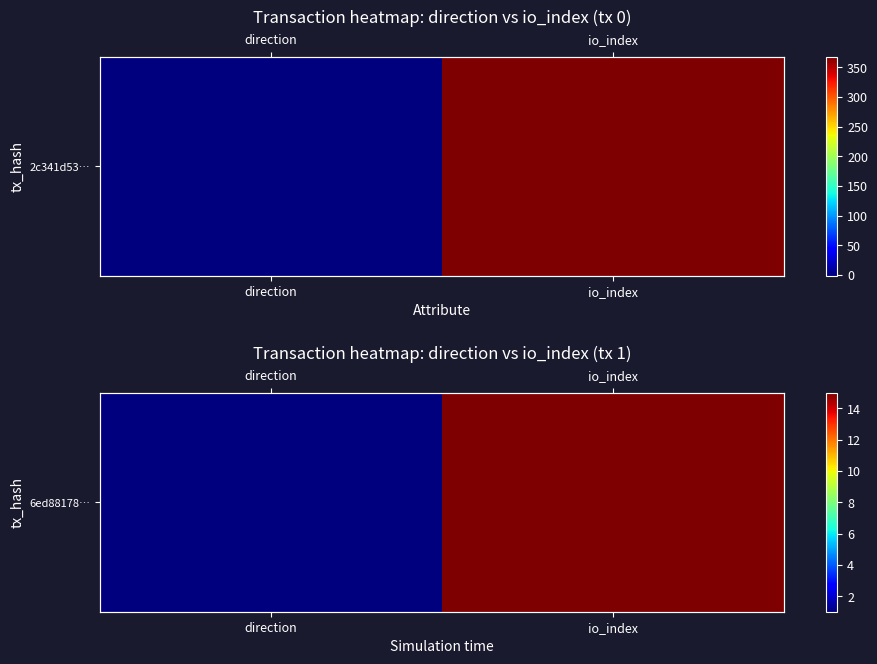

Reading left to right, extract all data points from this chart.

direction=1	io_index=15